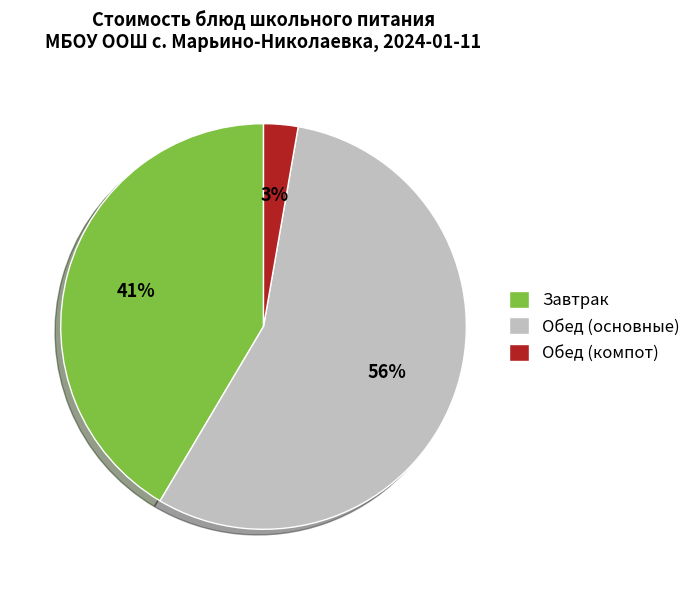

Which slice is the smallest?

Обед (компот)